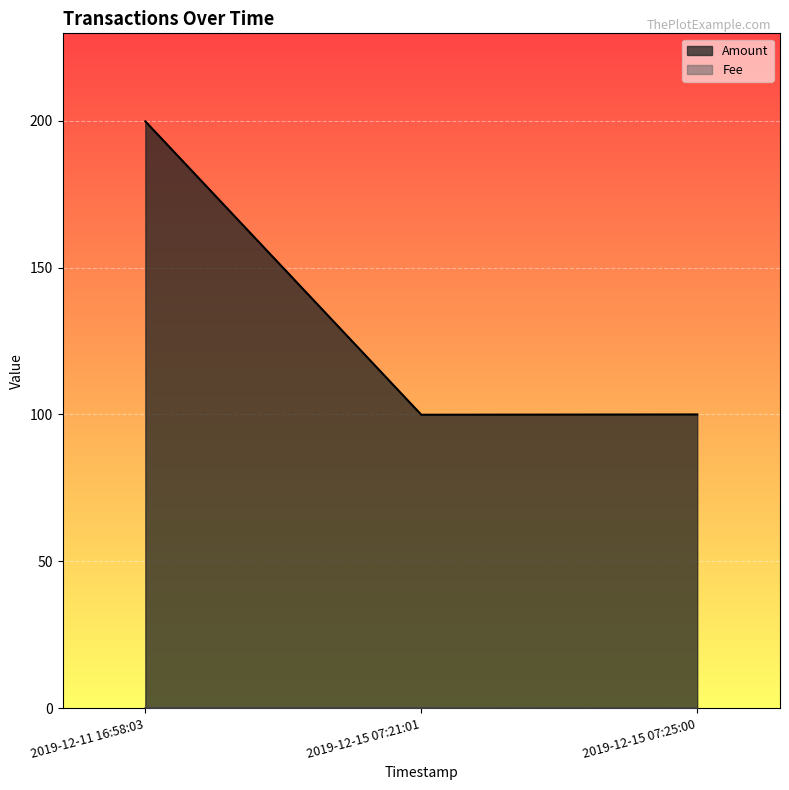

Is it true that Fee equals 0.0 at 2019-12-15 07:25:00?

True